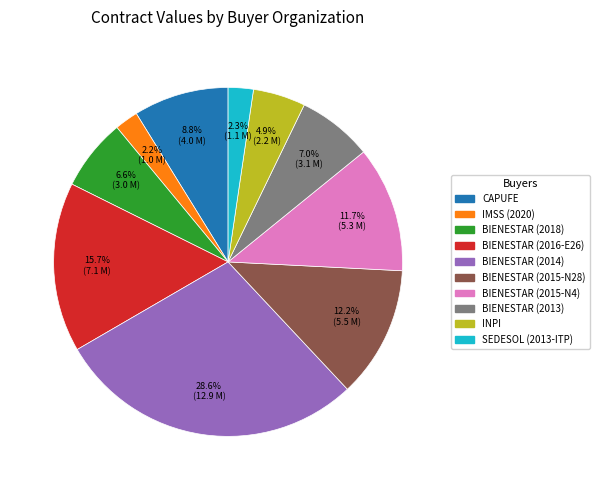

Does BIENESTAR (2015-N28) represent more than half of the total?

No